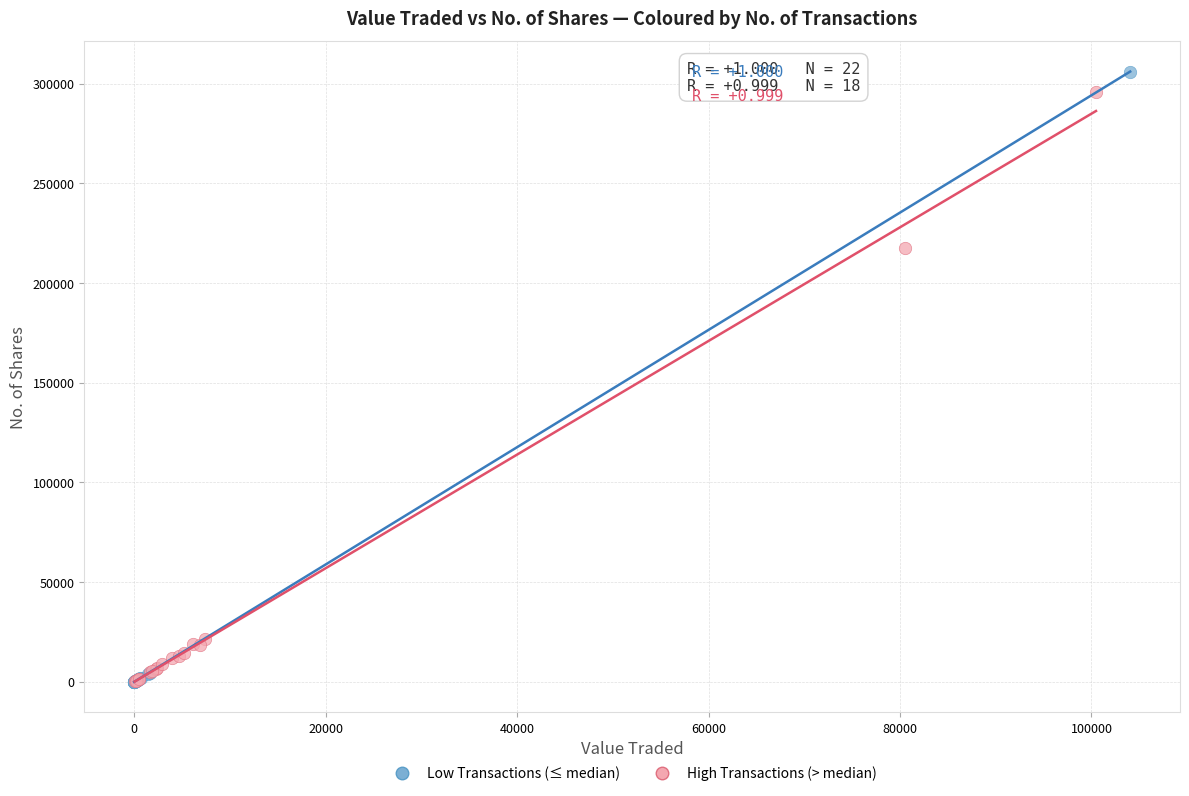

Which series has the widest spread of Y values?

Low Transactions (≤ median)